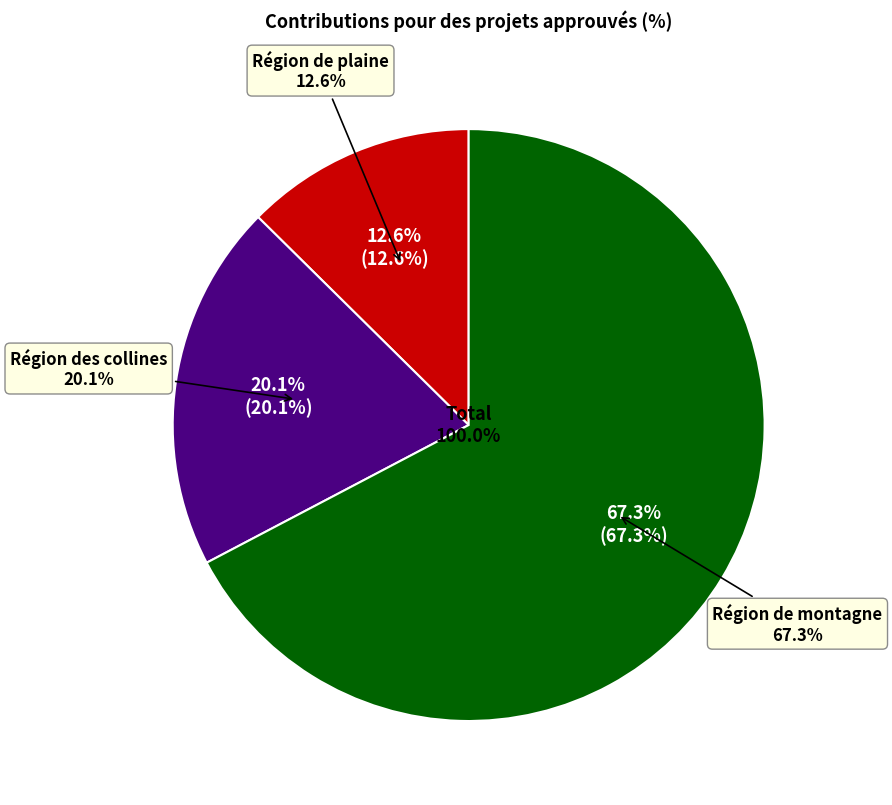

How many slices are in this pie chart?

3